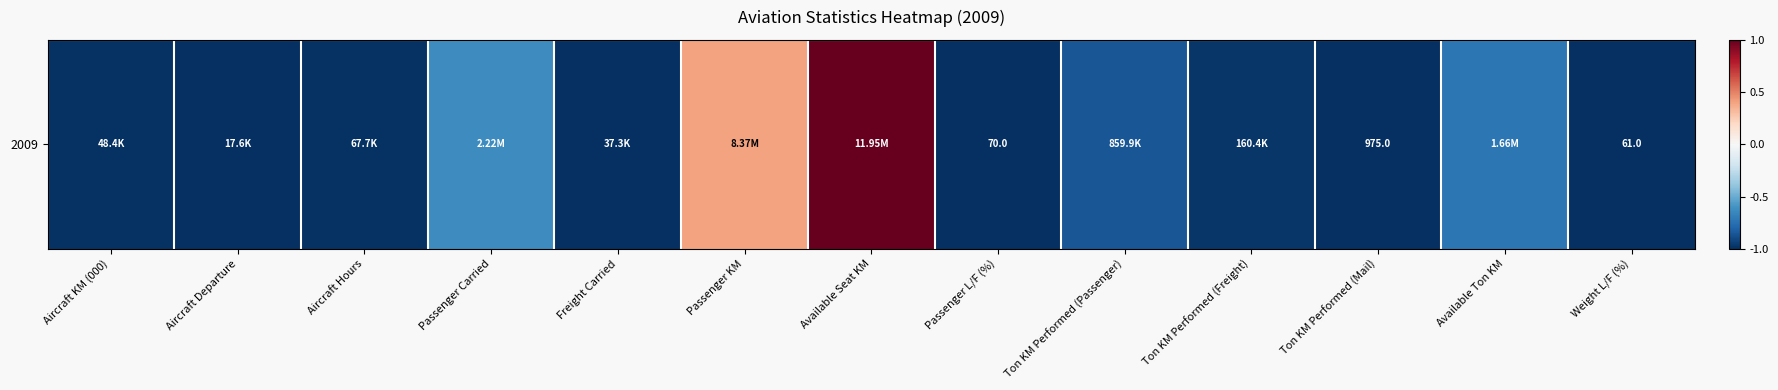

Rank the categories by value from highest to lowest.

Available Seat KM, Passenger KM, Passenger Carried, Available Ton KM, Ton KM Performed (Passenger), Ton KM Performed (Freight), Aircraft Hours, Aircraft KM (000), Freight Carried, Aircraft Departure, Ton KM Performed (Mail), Passenger L/F (%), Weight L/F (%)